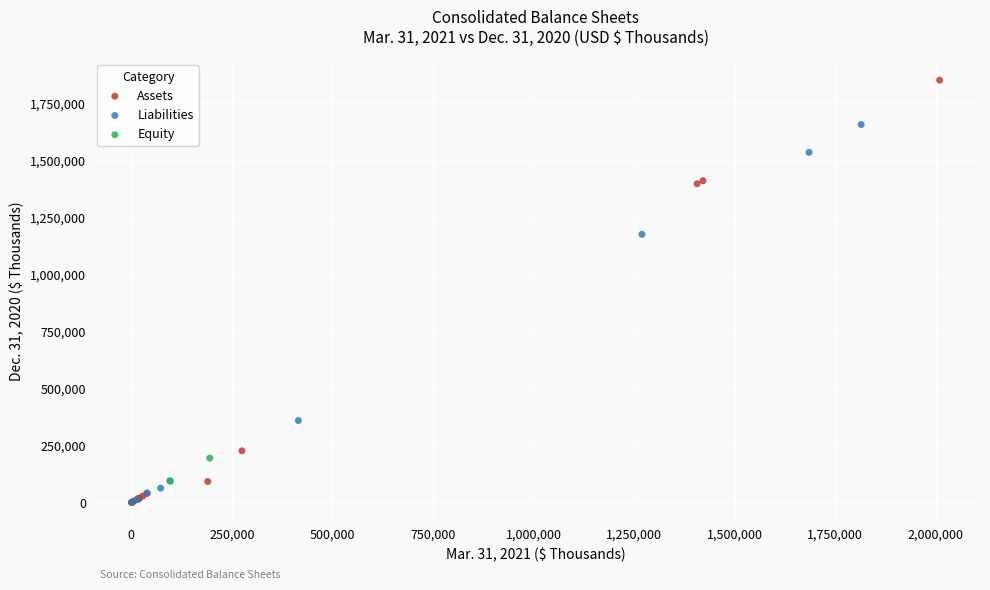

Which series reaches the maximum Y coordinate?

Assets